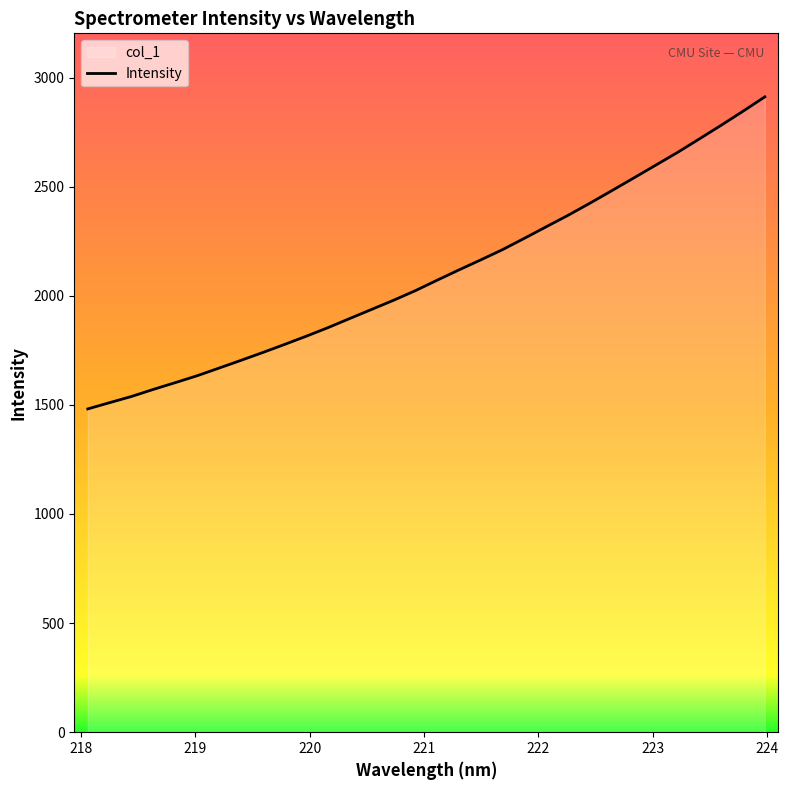

List the labels in order of value, smallest first.

218.0596, 218.2508, 218.442, 218.6332, 218.8244, 219.0156, 219.2067, 219.3979, 219.589, 219.7801, 219.9712, 220.1623, 220.3533, 220.5444, 220.7354, 220.9264, 221.1174, 221.3083, 221.4993, 221.6902, 221.8812, 222.0721, 222.263, 222.4538, 222.6447, 222.8355, 223.0264, 223.2172, 223.408, 223.5987, 223.7895, 223.9802